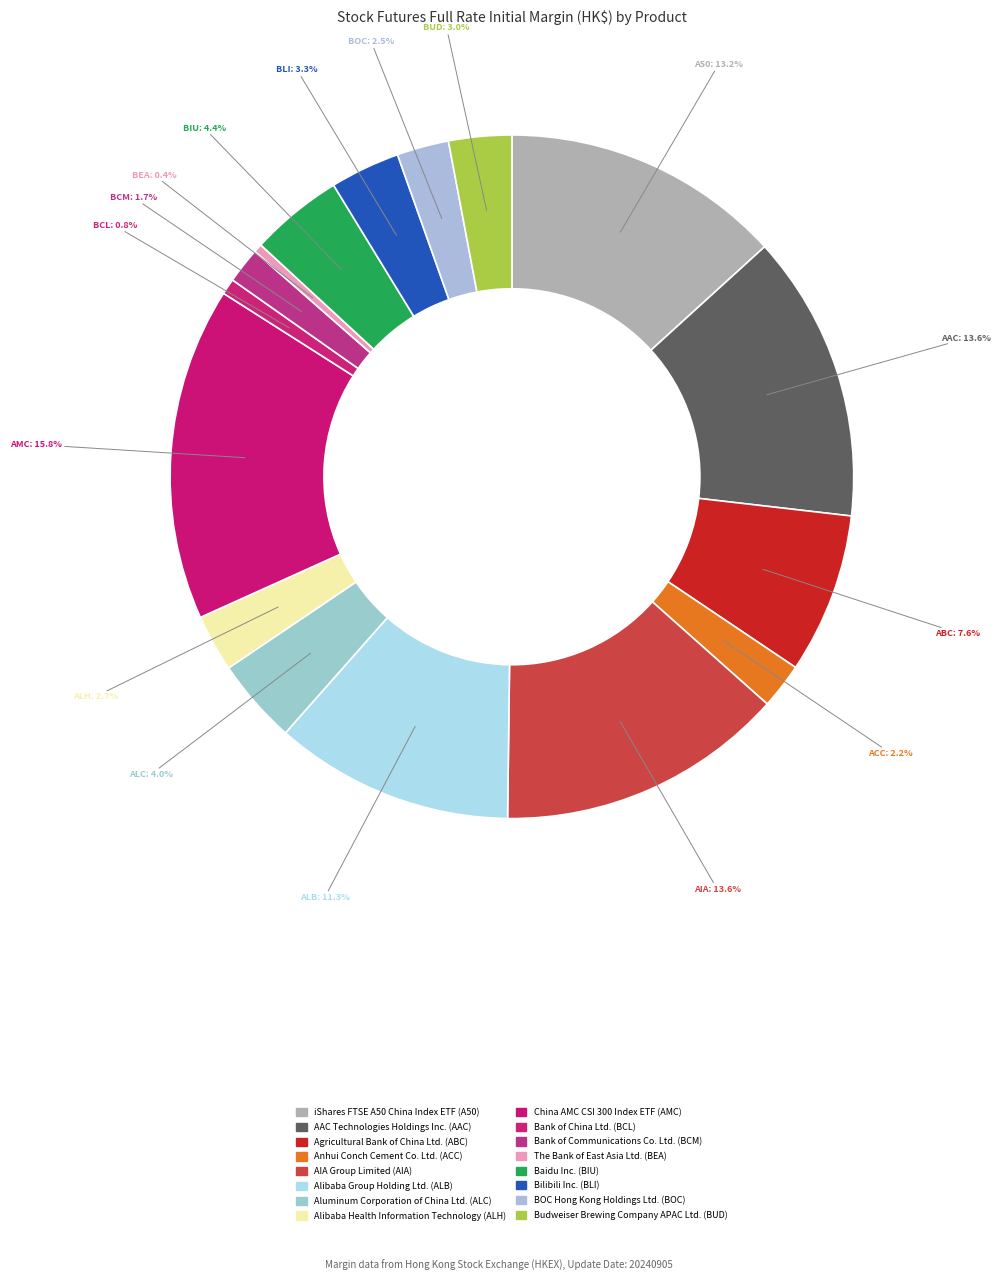

To the nearest percent, what portion does Alibaba Group Holding Ltd. (ALB) represent?

11%